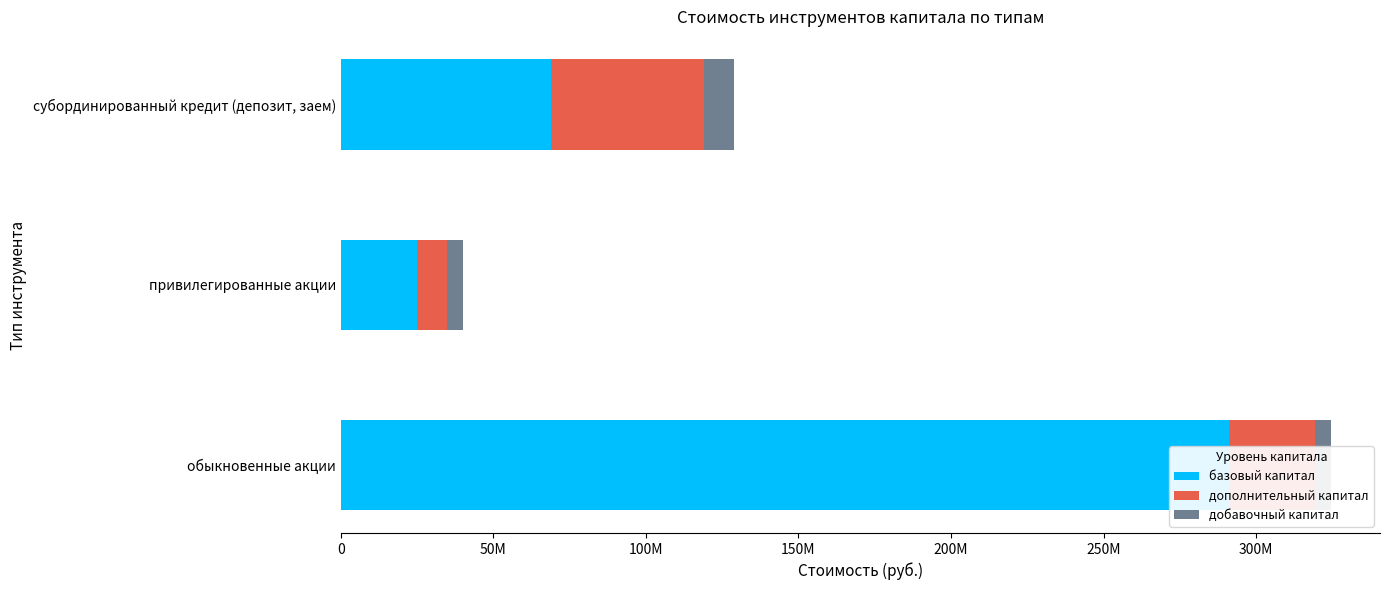

What is the spread (max minus min) of values at 100M?

58800000